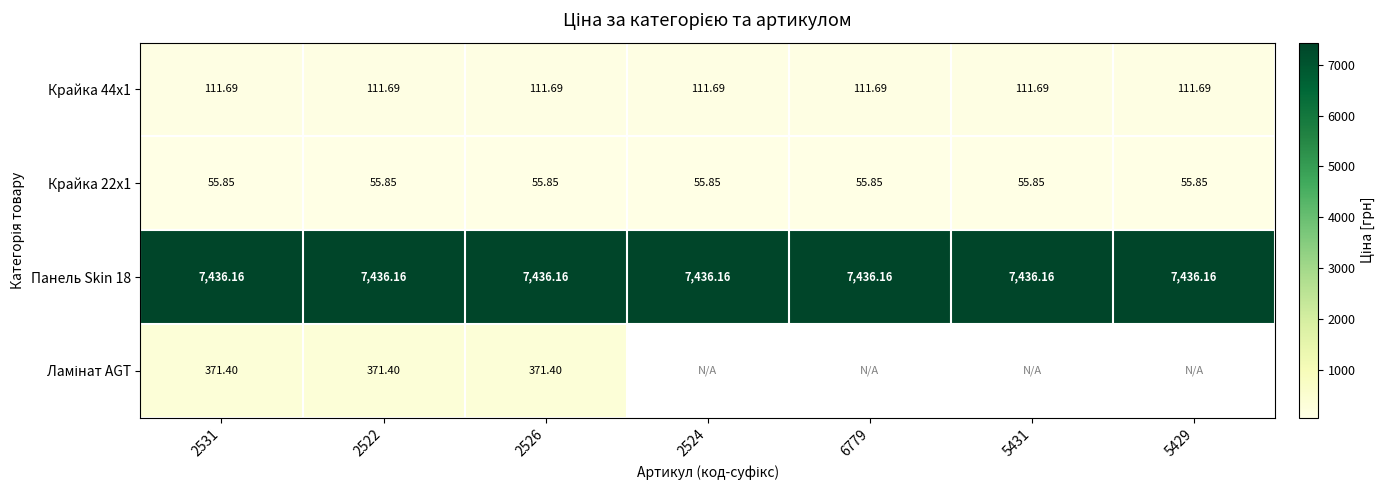

Is the value of Крайка 44x1 at 2526 greater than the value of Крайка 22x1 at 5431?

Yes